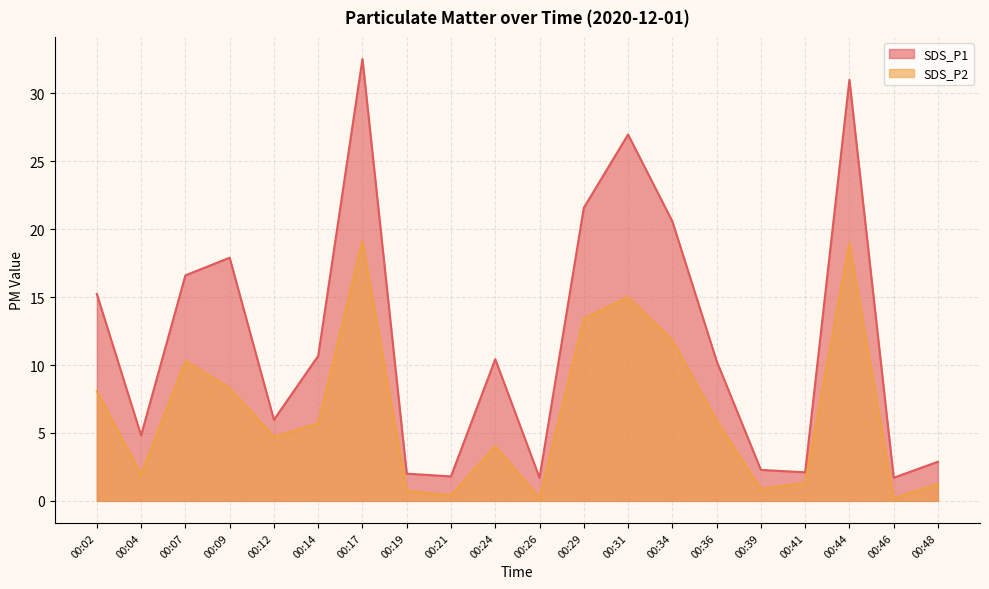

In SDS_P2, how many points are lower than both neighbors (excluding endpoints)?

6